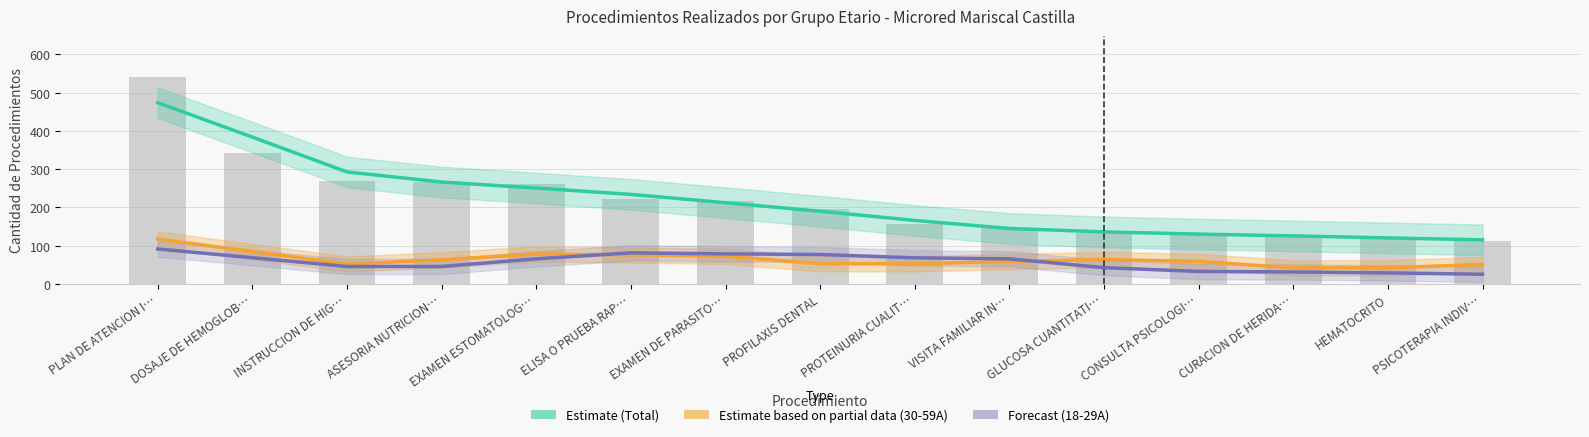

What is the label of the 12th bar from the right?

ASESORIA NUTRICION…